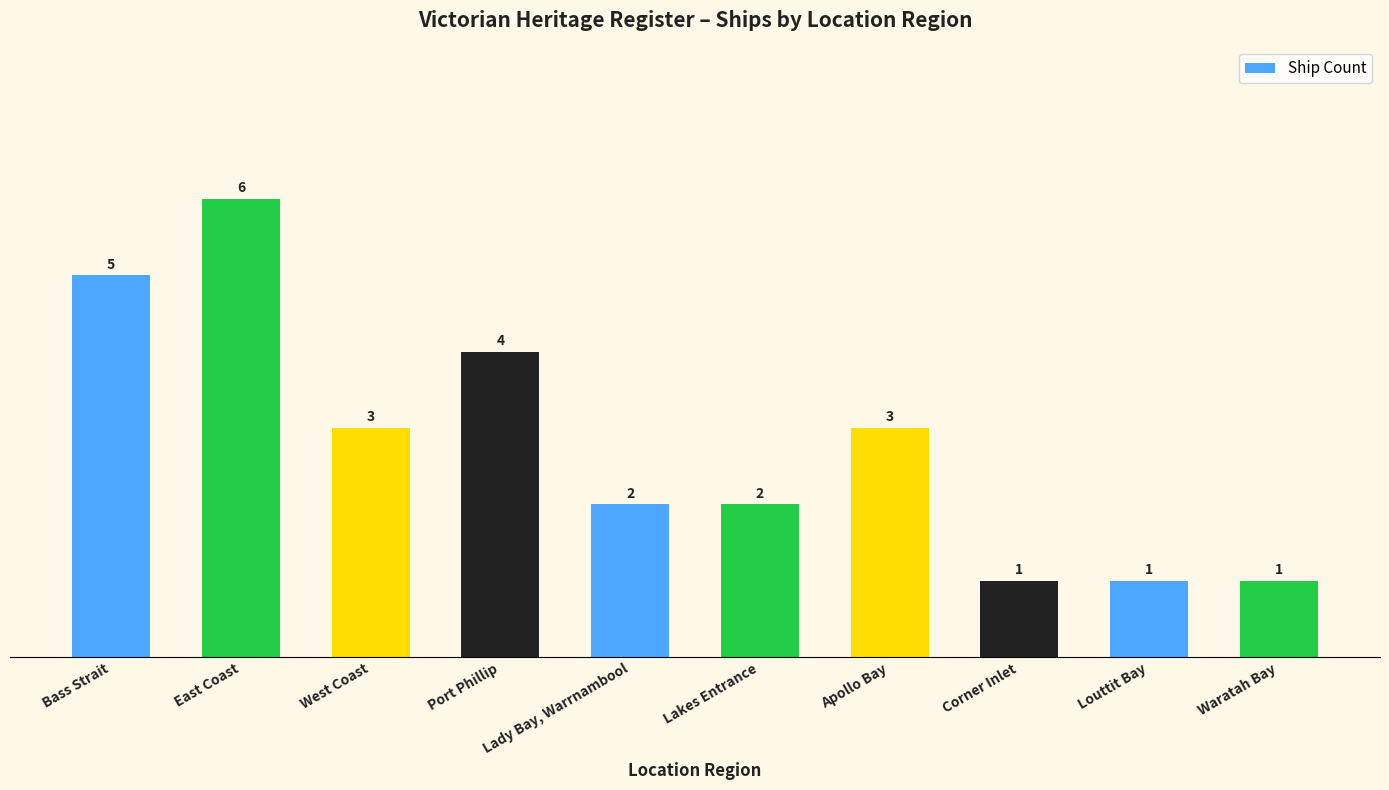

Which category has the highest value across all series?

East Coast